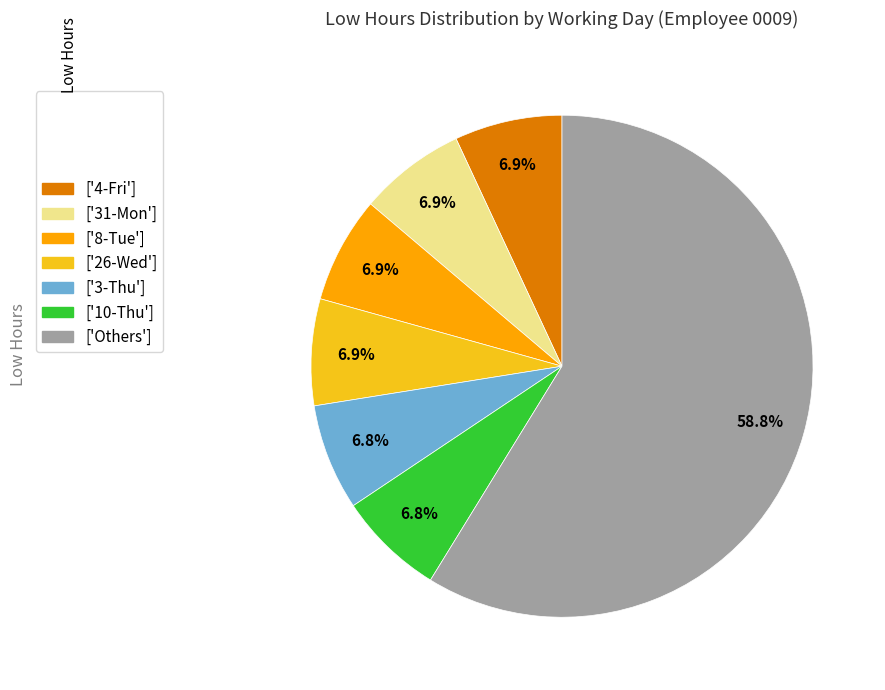

Is there any slice that represents more than half of the pie?

Yes